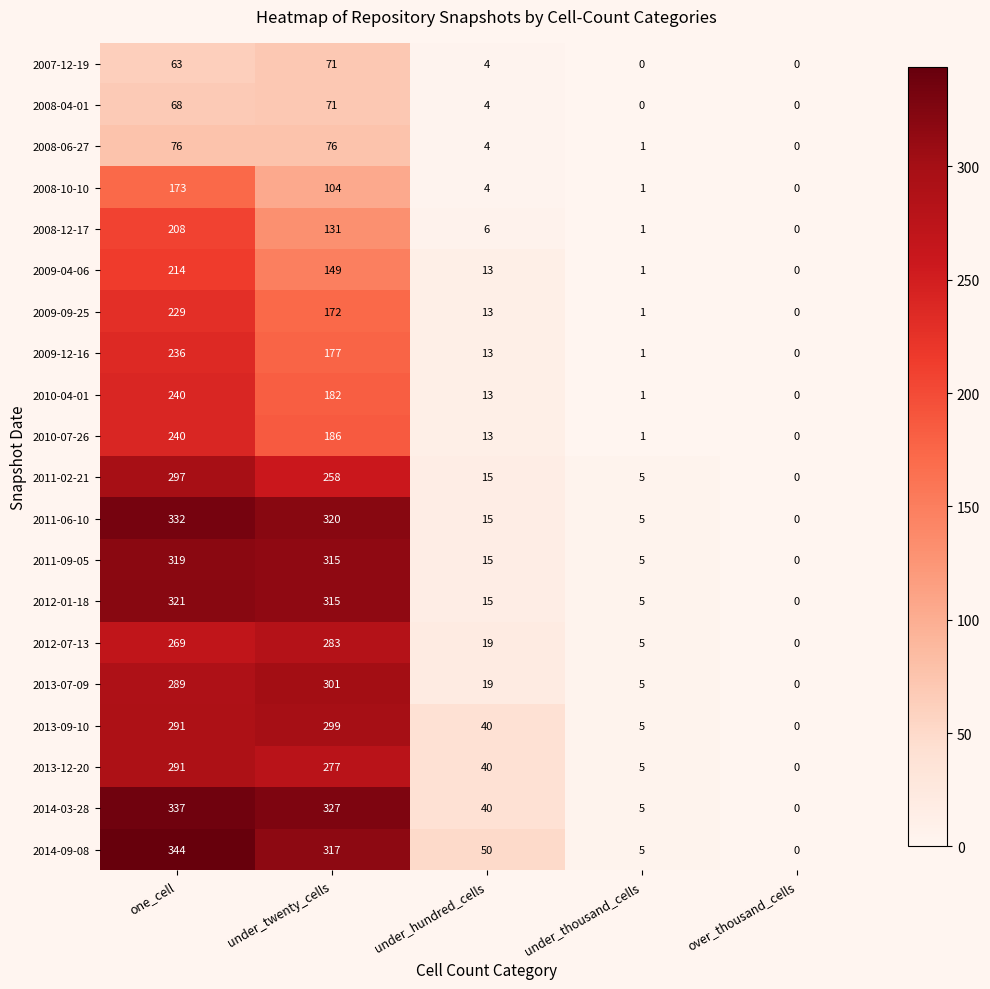

What is the sum of the 2009-09-25 values at under_twenty_cells and under_hundred_cells?

185